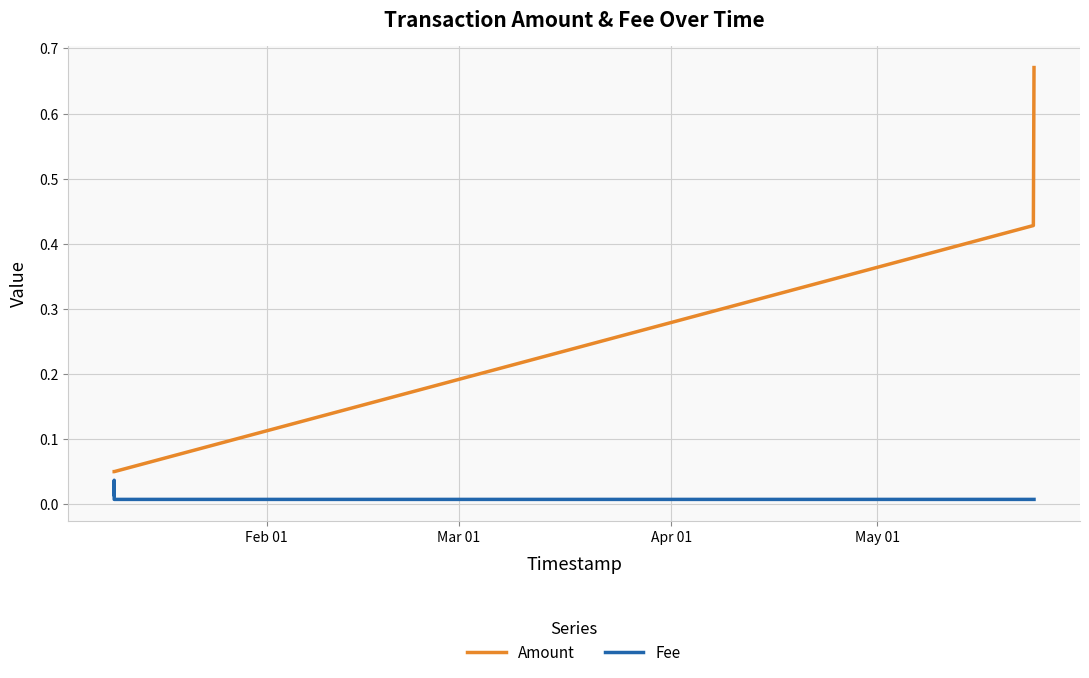

At which label is Amount closest to 0?

Feb 01